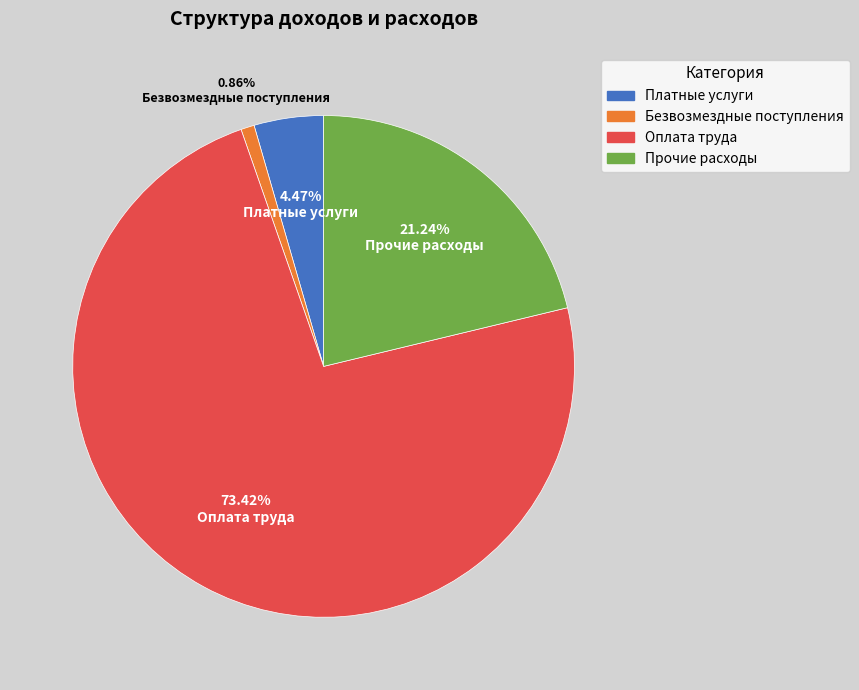

Does any single category account for the majority?

Yes